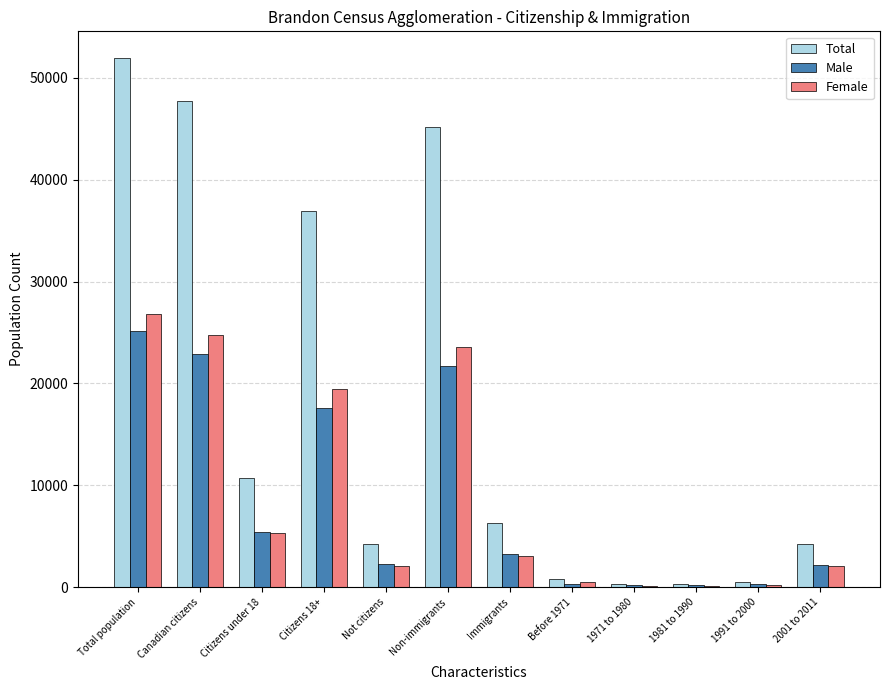

Does the chart contain stacked bars?

No